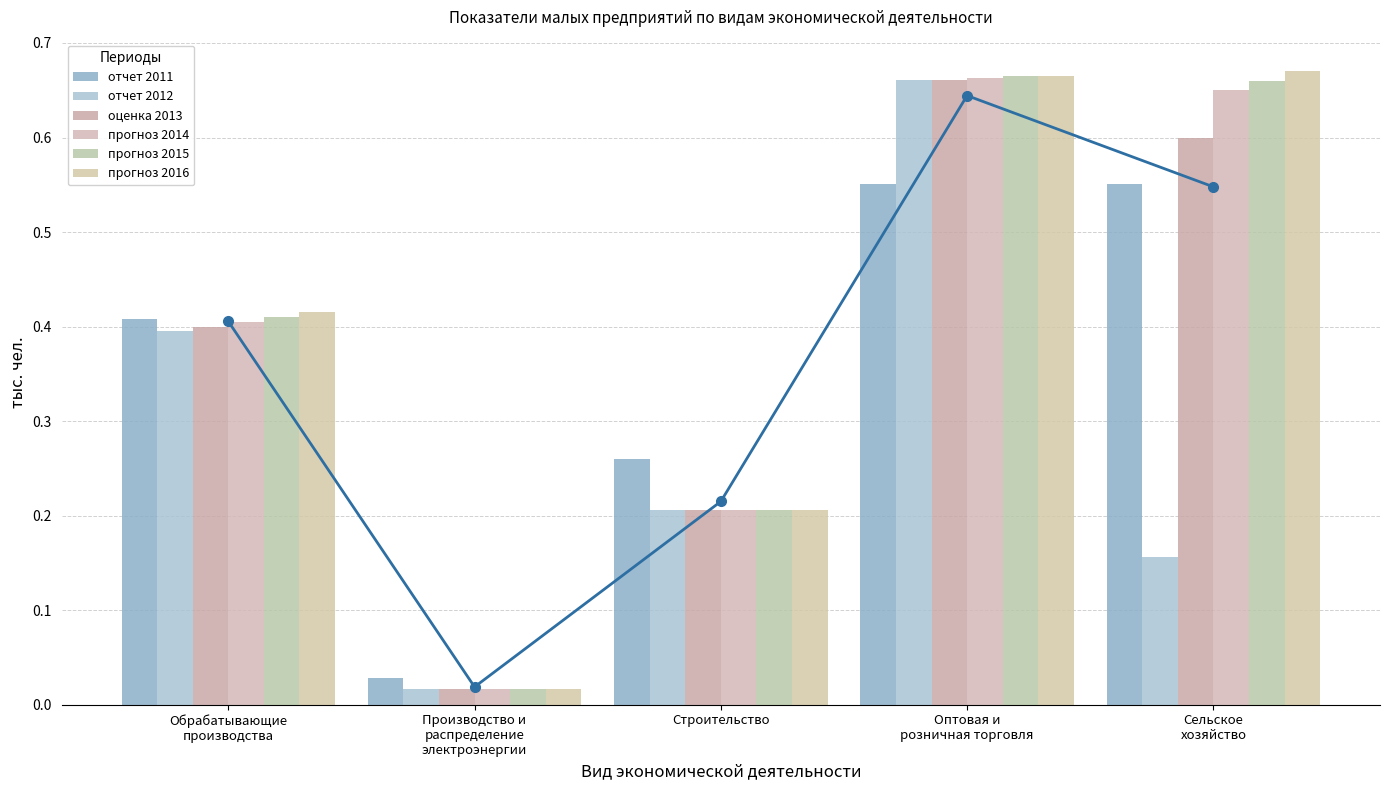

What is the difference between the second highest and minimum values in the прогноз 2014 series?

0.6